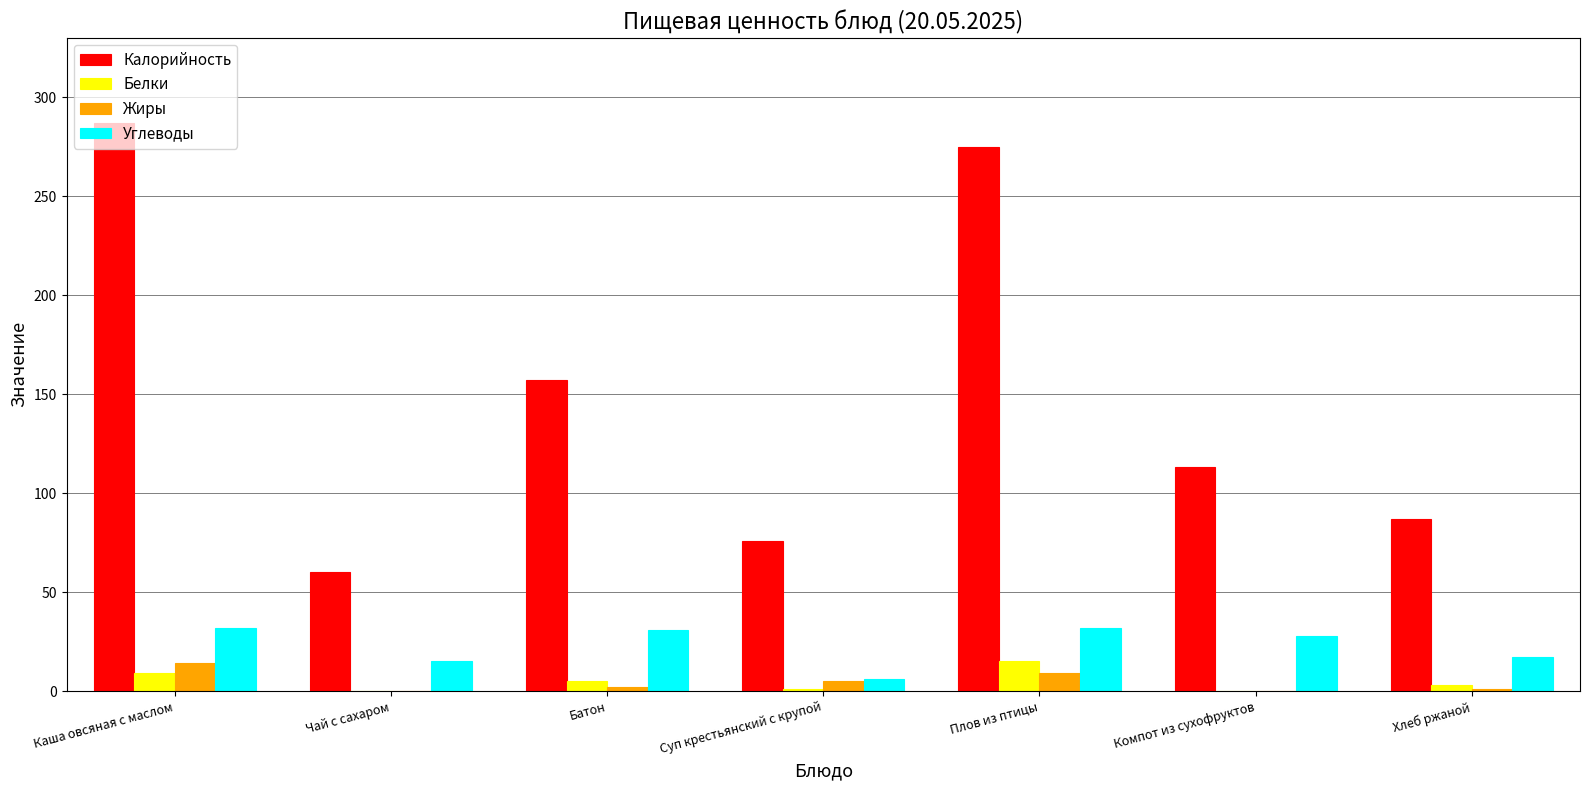

Is the value of Углеводы at Каша овсяная с маслом greater than the value of Белки at Суп крестьянский с крупой?

Yes